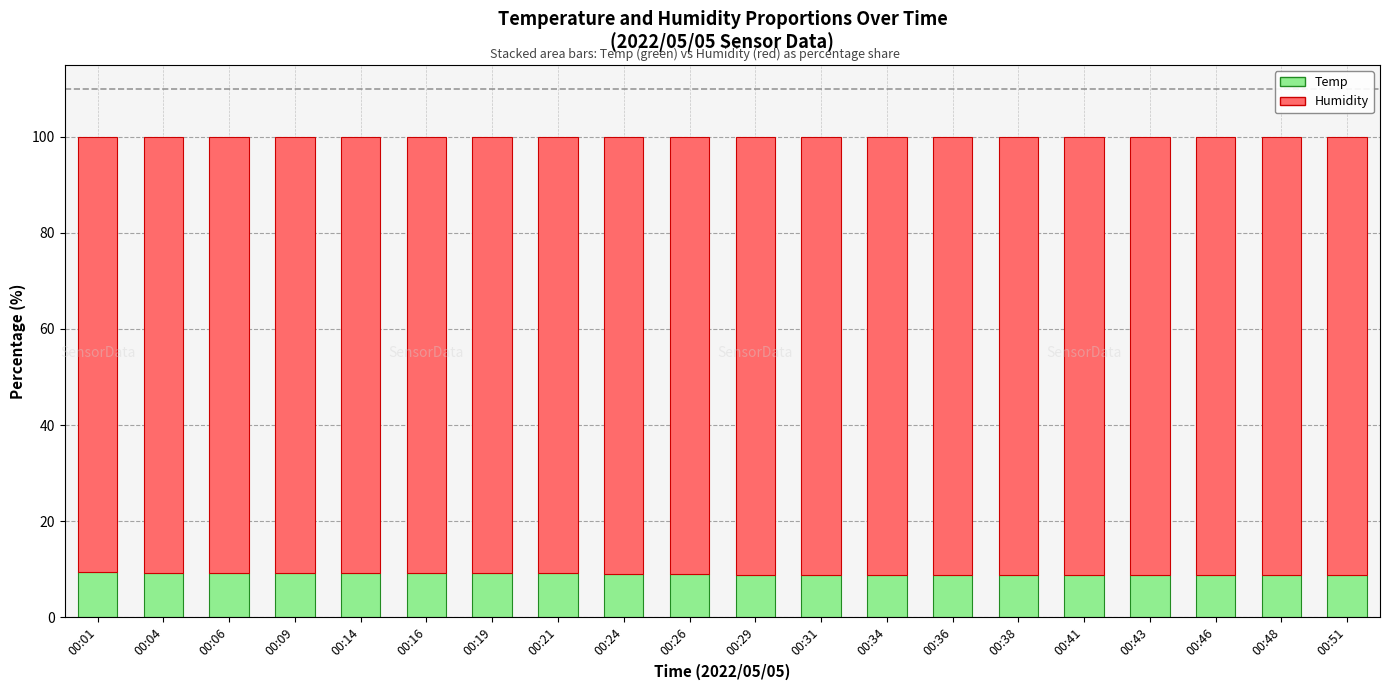

What is the total value across all series at 00:41?

100.0